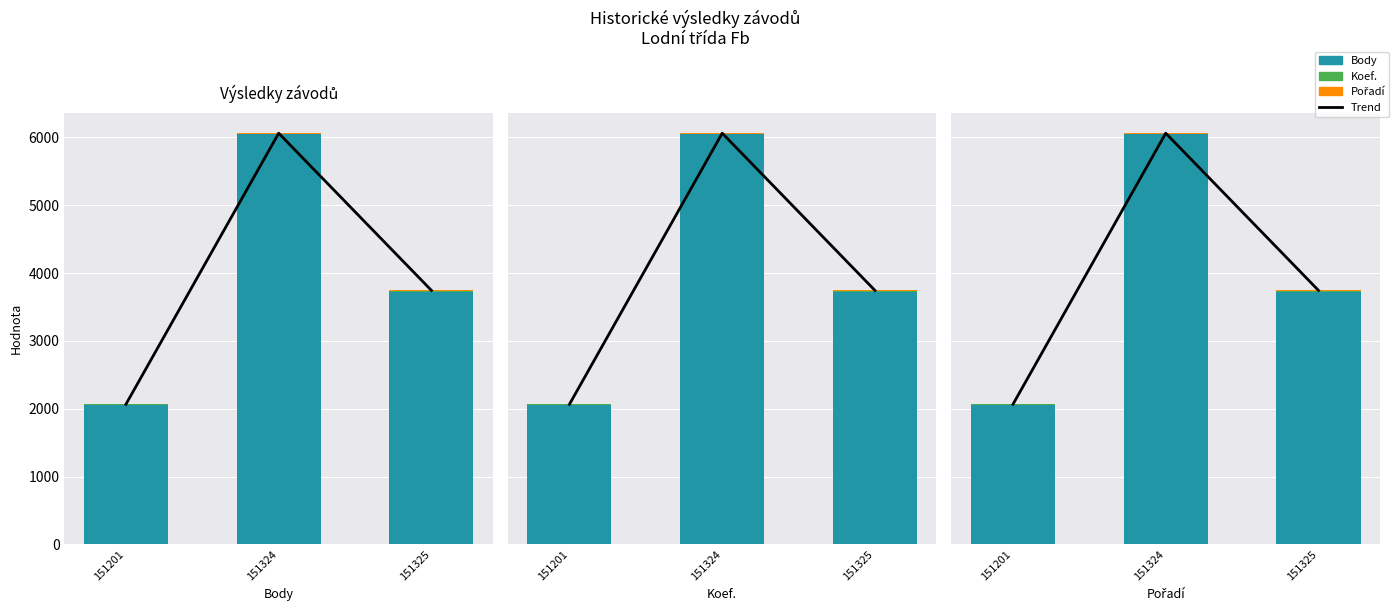

What is the average value of the Trend series?

3957